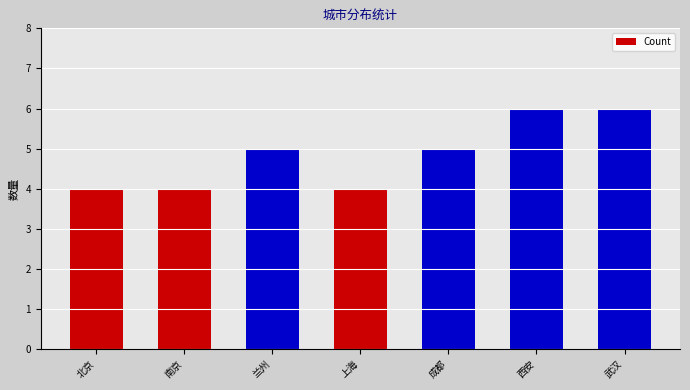

What is the difference between the maximum and minimum values?

2